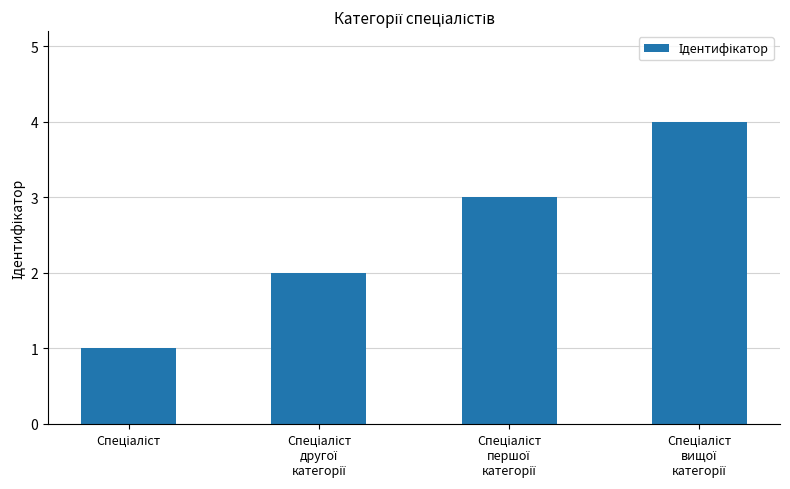

How many values are between 2 and 4?

3